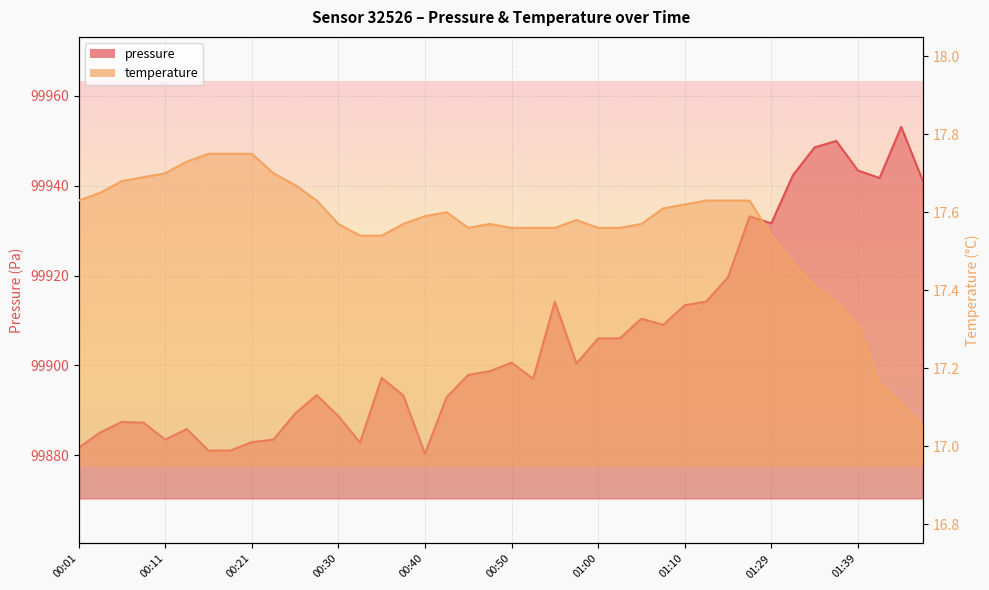

What is the sum of all pressure values?

3996230.2